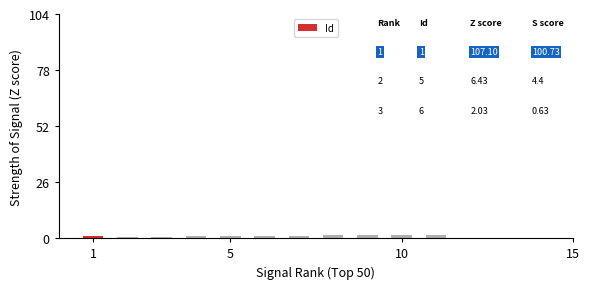

What is the sum of all values?

12.1